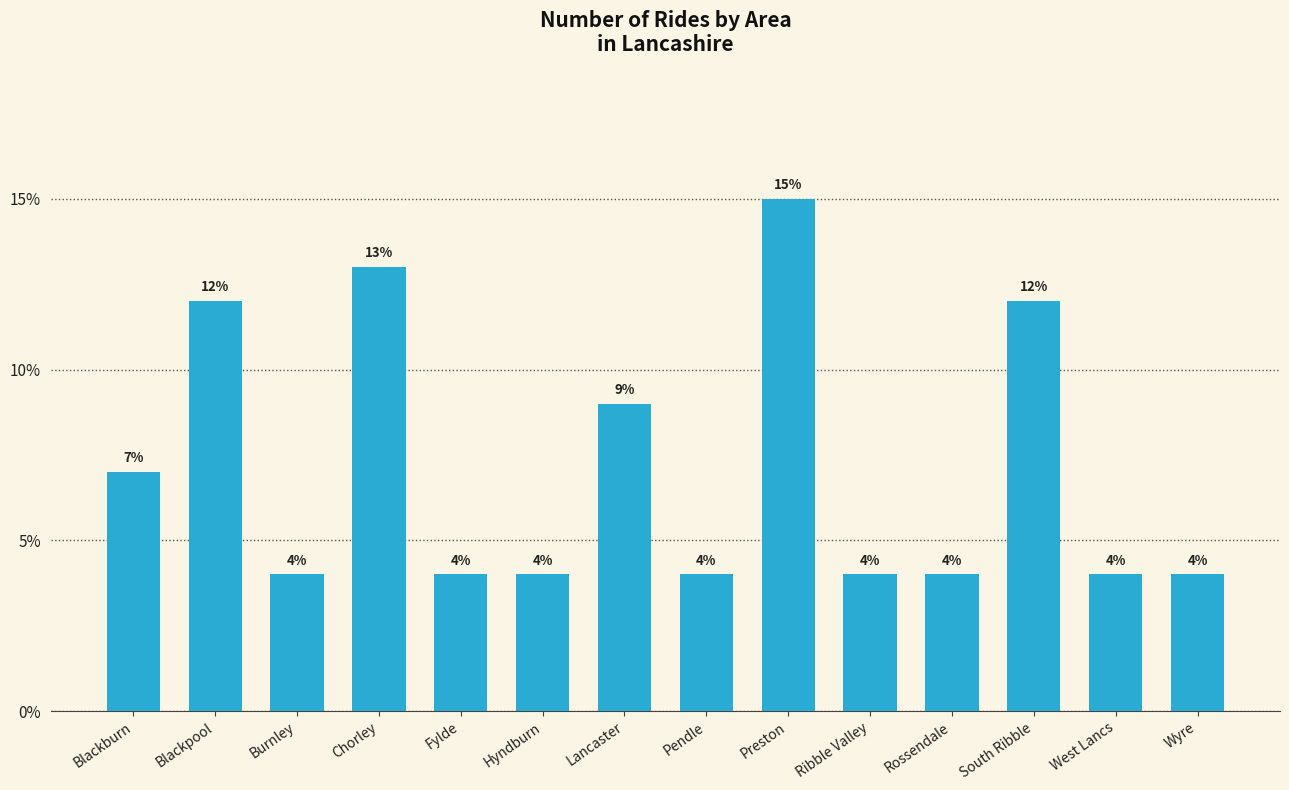

What is the sum of all values?

100